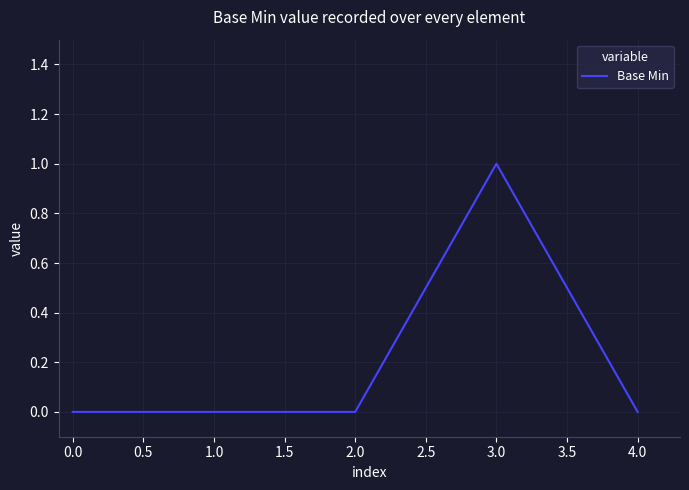

At which category does the chart reach its peak across all series?

3.0